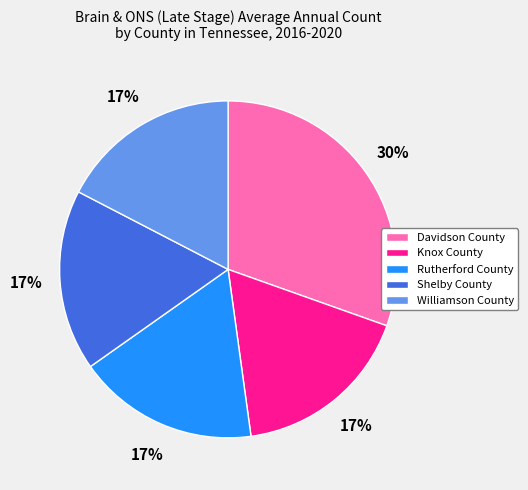

To the nearest percent, what is the difference between the Knox County and Davidson County slice percentages?

13%